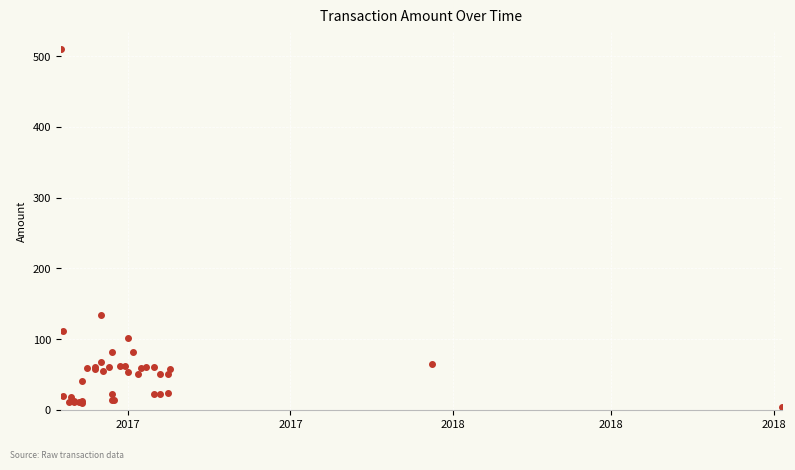

What is the label of the 38th point from the right?

2017